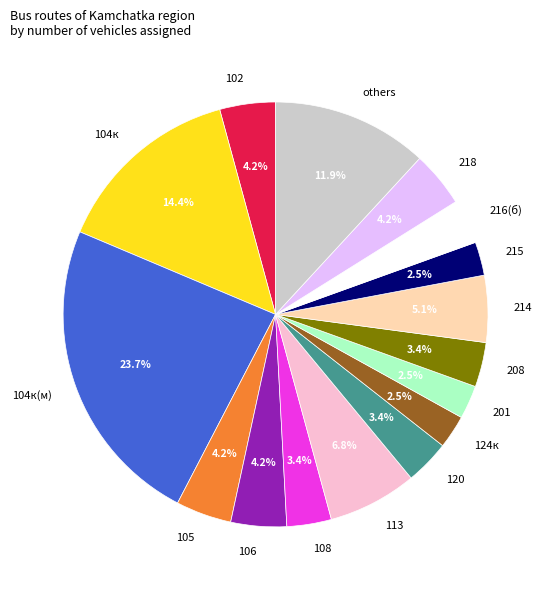

Is there any slice that represents more than half of the pie?

No